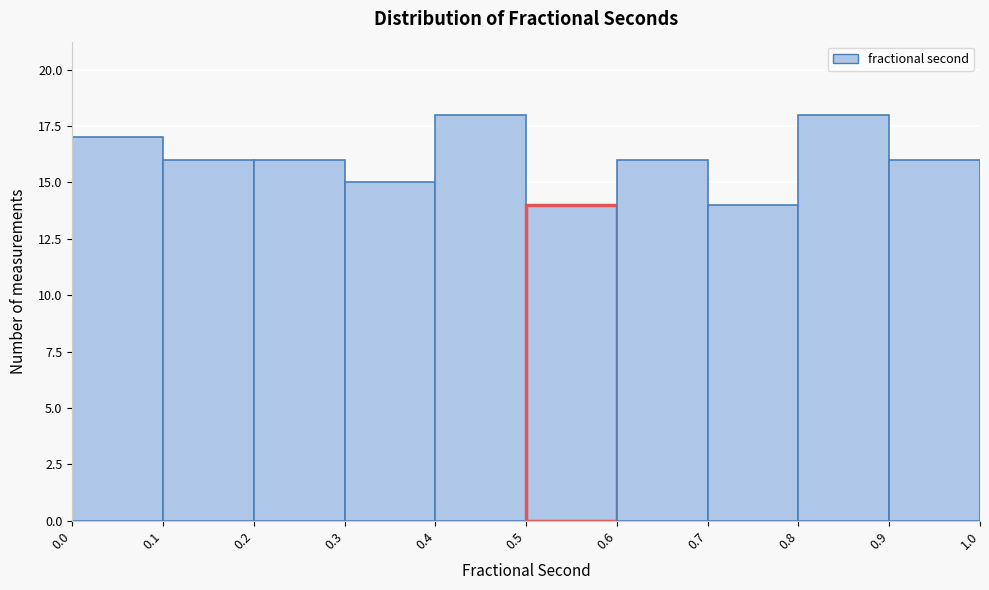

Reading left to right, list every bar in this chart as the range it spans on the x-axis followed by its height. The values are not printed on the chart, so give them approximately, as read against the axis.

0.0 to 0.1: 17
0.1 to 0.2: 16
0.2 to 0.3: 16
0.3 to 0.4: 15
0.4 to 0.5: 18
0.5 to 0.6: 14
0.6 to 0.7: 16
0.7 to 0.8: 14
0.8 to 0.9: 18
0.9 to 1.0: 16